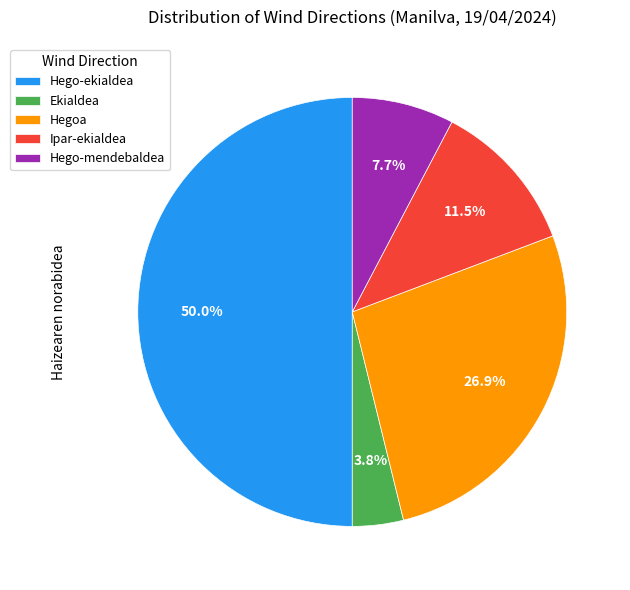

How many slices are in this pie chart?

5